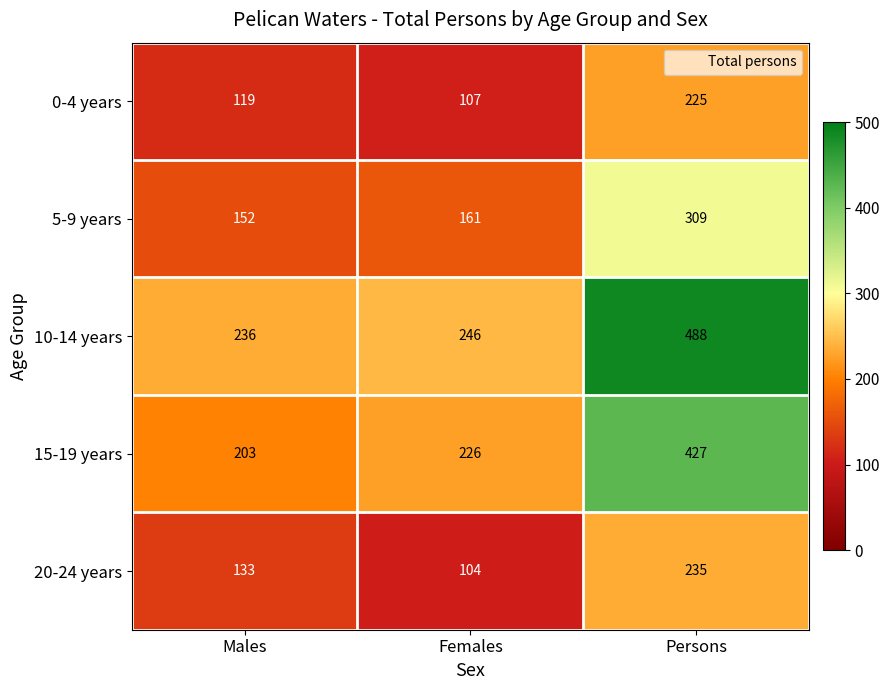

Reading left to right, transcribe all the data shown in this chart.

0-4 years: Males=119	Females=107	Persons=225
5-9 years: Males=152	Females=161	Persons=309
10-14 years: Males=236	Females=246	Persons=488
15-19 years: Males=203	Females=226	Persons=427
20-24 years: Males=133	Females=104	Persons=235